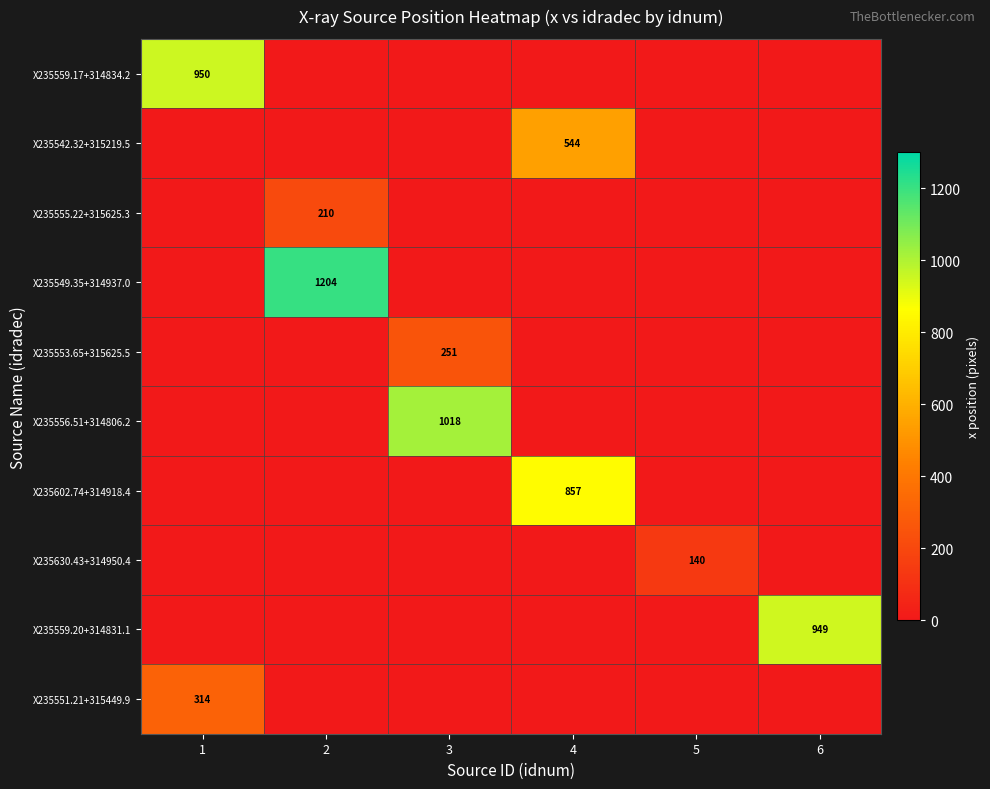

How many values in row_2 are above zero?

1